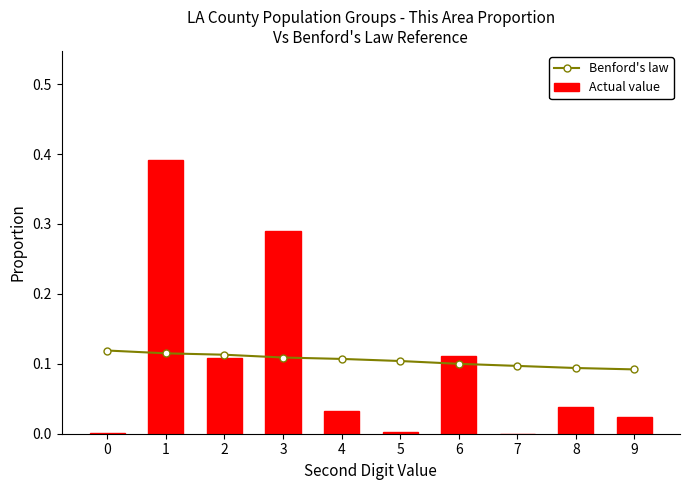

What is the approximate value of Benford's law at 1?

0.1